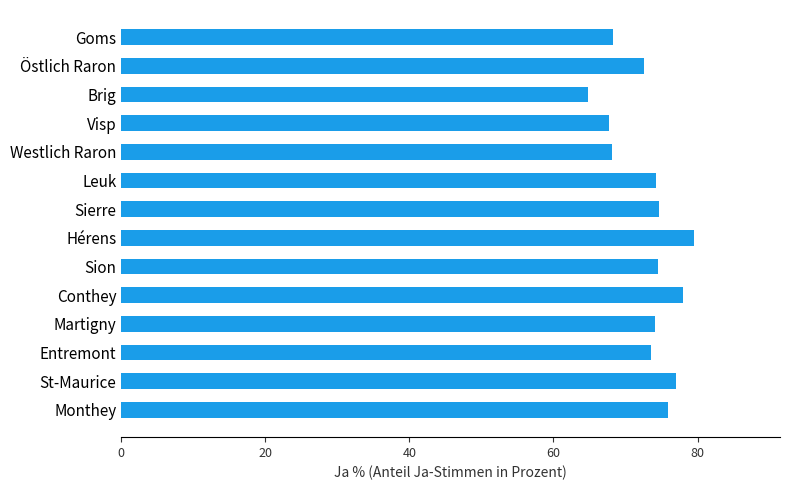

What is the ratio of the value at Entremont to the value at Goms?

1.1